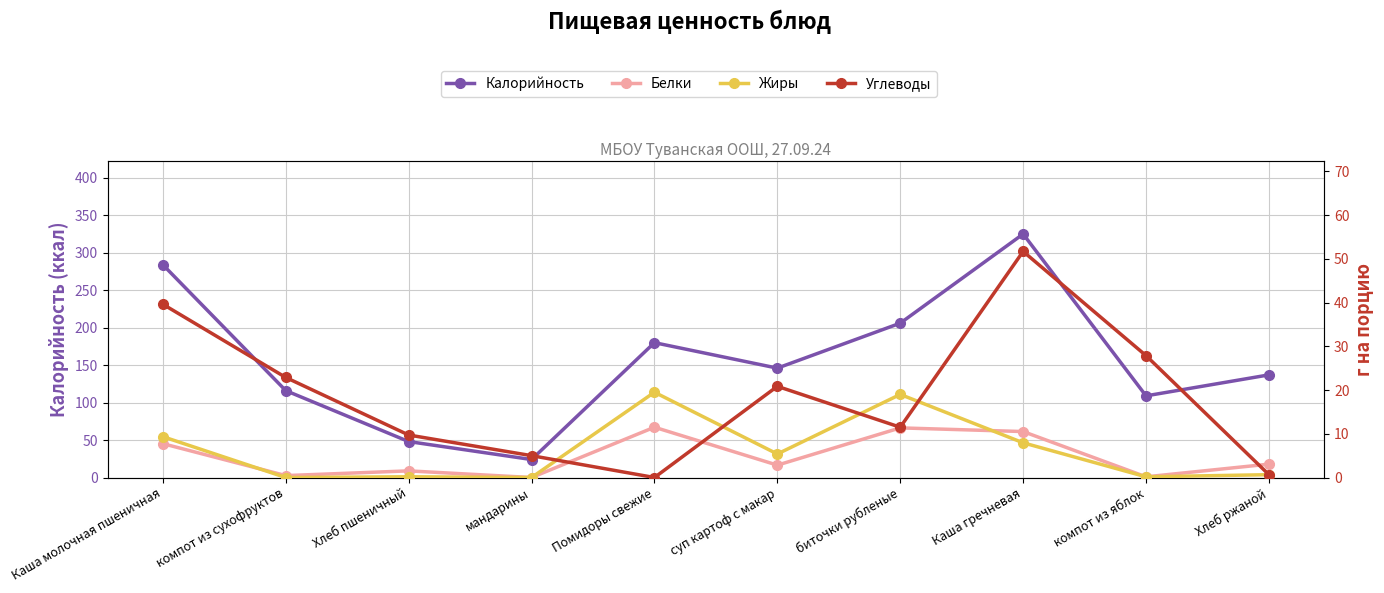

What is the difference between the maximum and minimum values in the Жиры series?

19.5